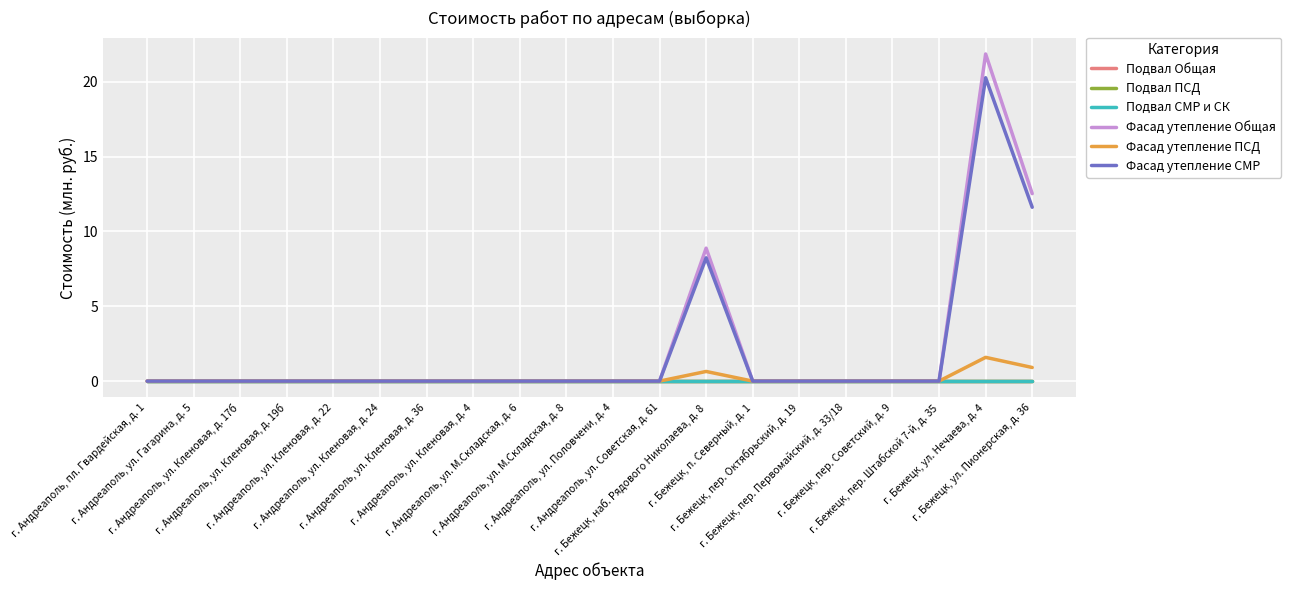

Which label corresponds to the largest value in the chart?

г. Бежецк, ул. Нечаева, д. 4